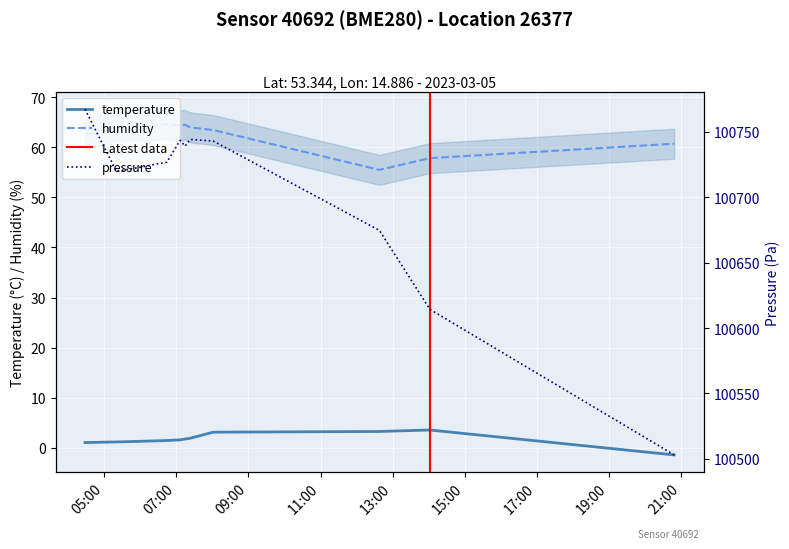

True or false: humidity and temperature cross at least once.

False